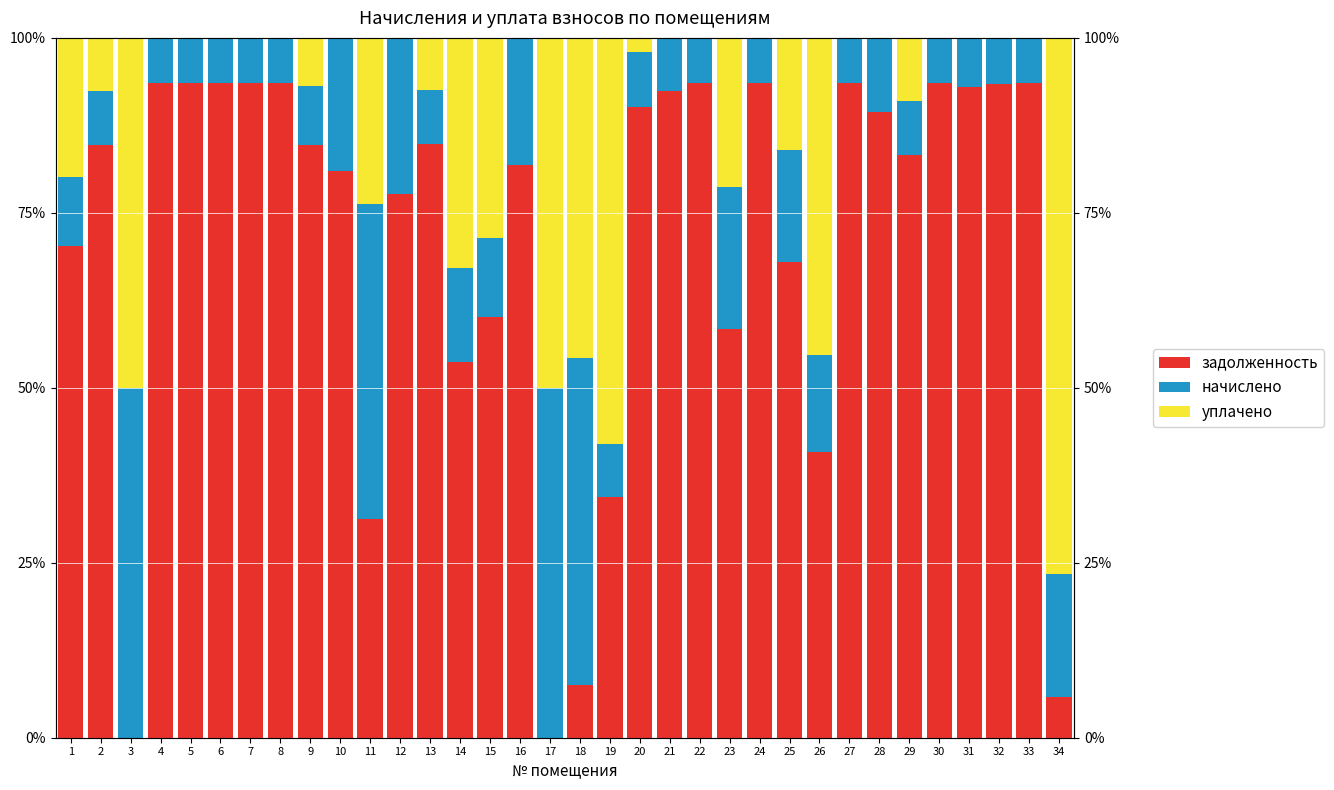

What is the total value across all series at 9?

100.0